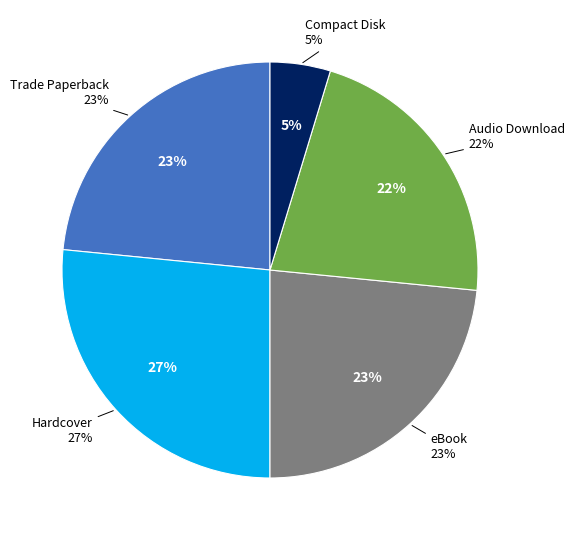

To the nearest percent, what is the difference between the largest and smallest slice percentages?

22%